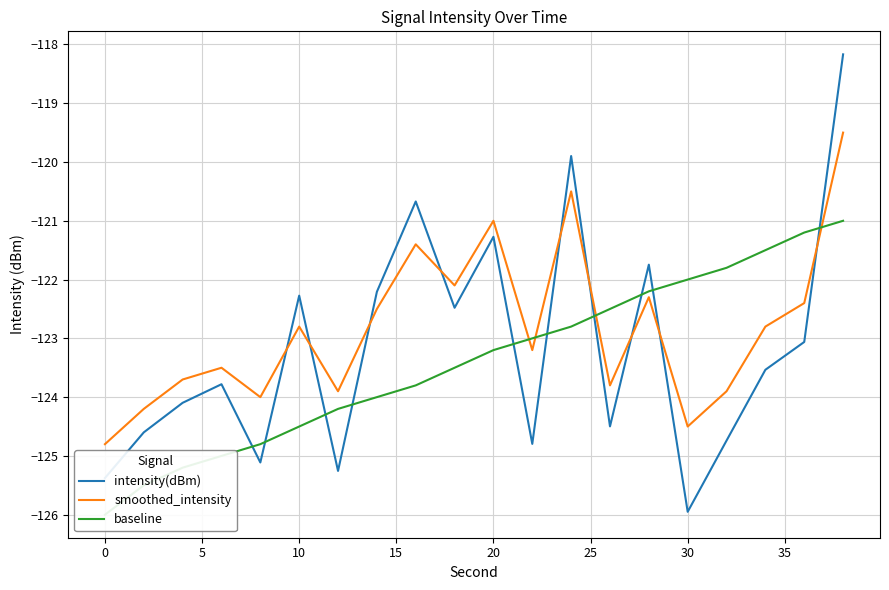

What is the minimum value for baseline?

-126.0